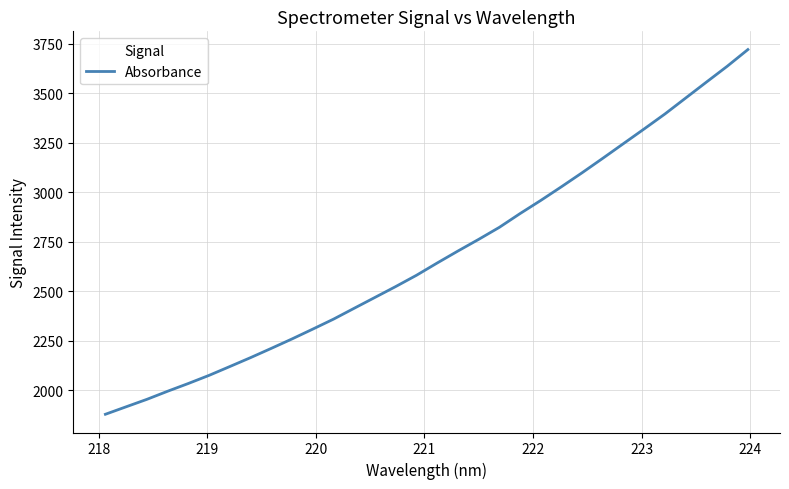

What is the smallest value displayed?

1877.5